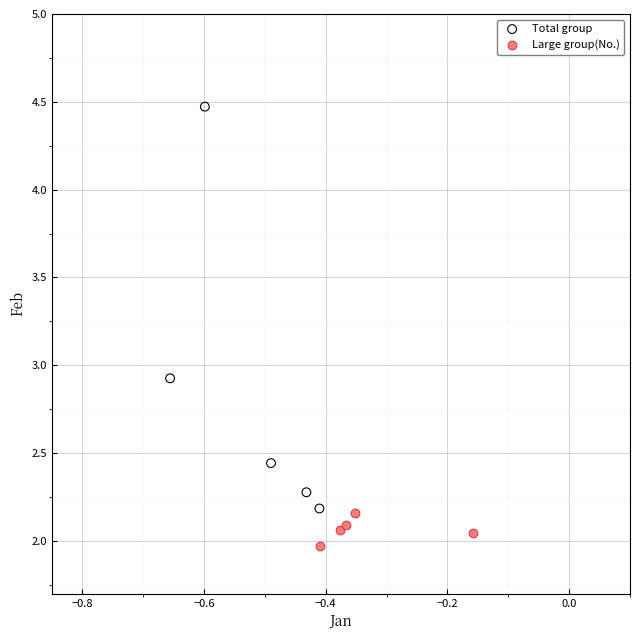

Which series reaches the maximum Y coordinate?

Total group